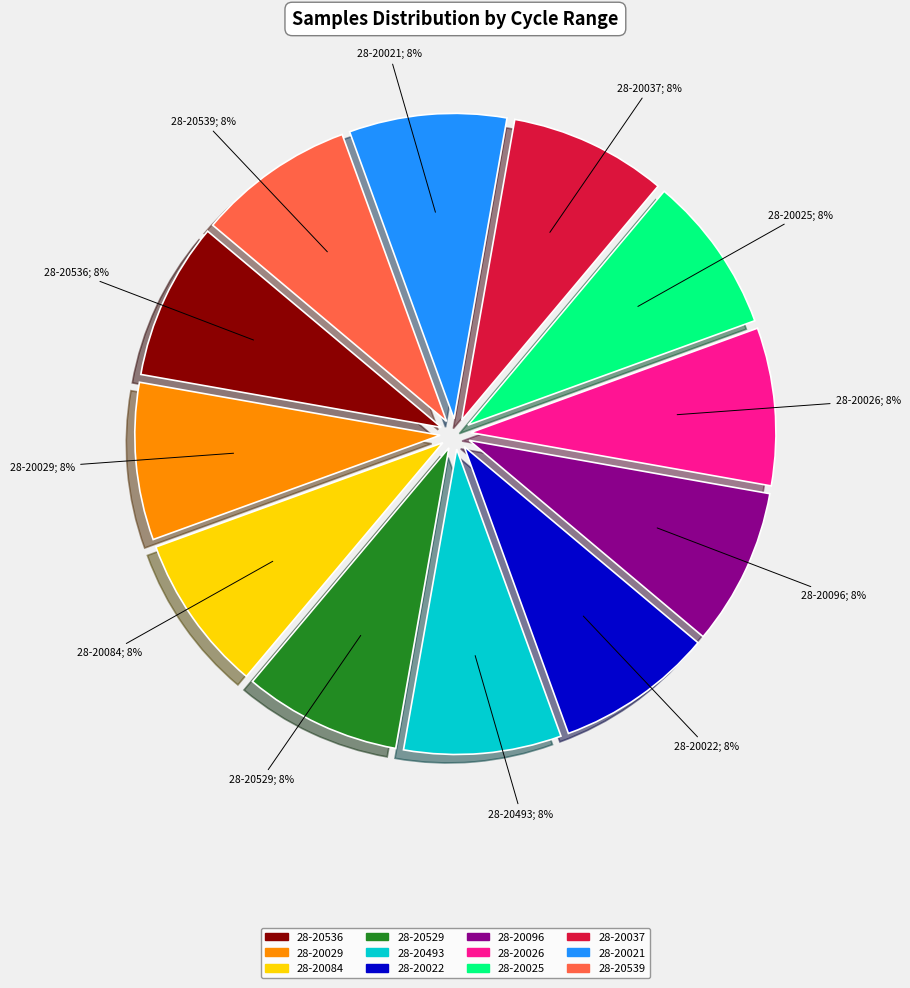

Combined, do 28-20026 and 28-20025 account for over 50%?

No